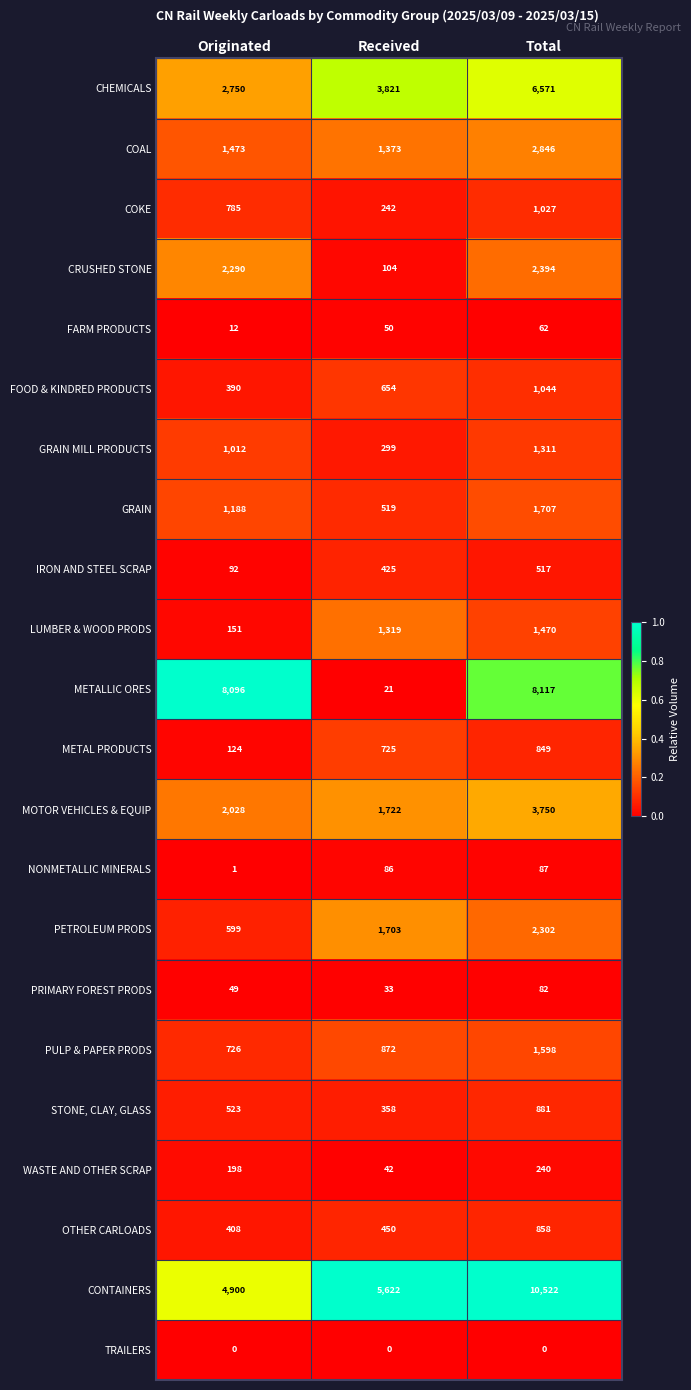

The value of COKE at Originated is 1173. True or false?

False